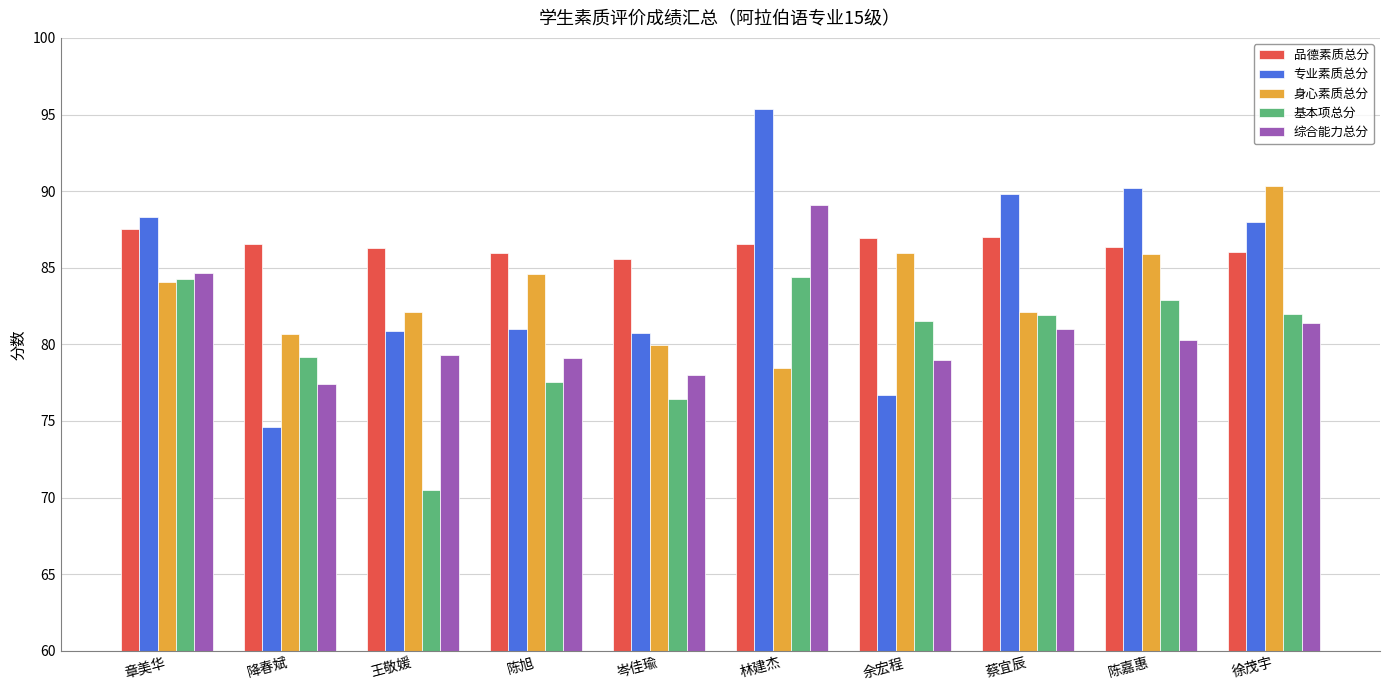

What is the difference between the maximum and minimum values in the 品德素质总分 series?

2.0